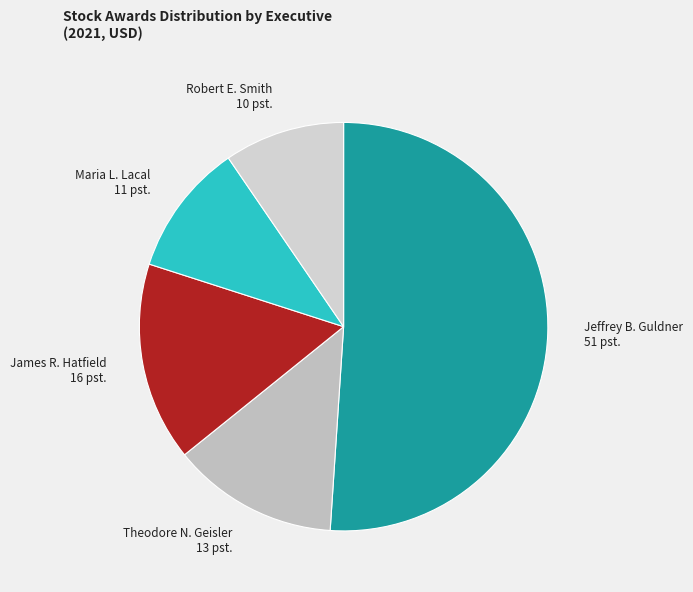

Rank the categories by value from lowest to highest.

Robert E. Smith, Maria L. Lacal, Theodore N. Geisler, James R. Hatfield, Jeffrey B. Guldner